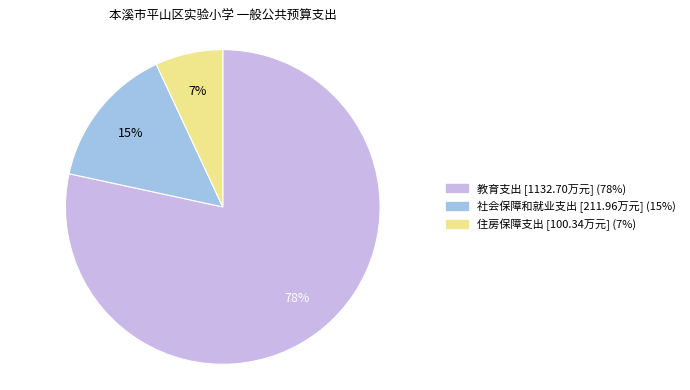

What is the majority slice?

教育支出